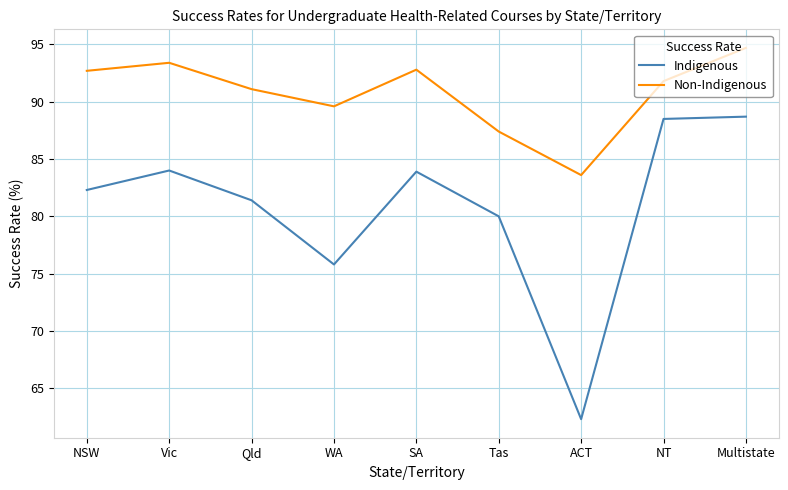

Does the chart display data point markers on the line(s)?

No